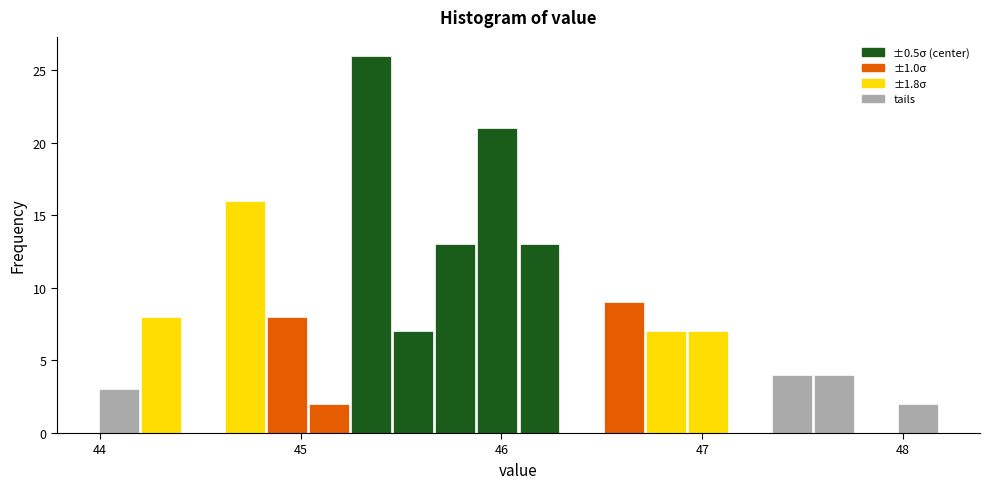

Read against the x-axis, roughly where is the centre of the tallest bar?

45.4